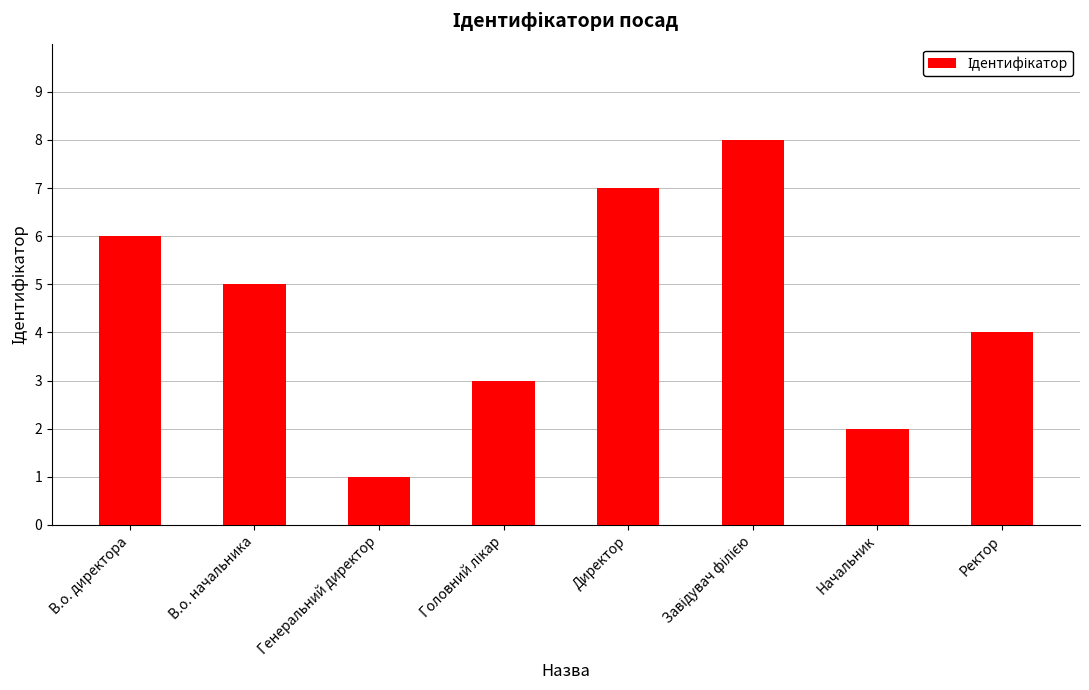

What is the greatest value displayed?

8